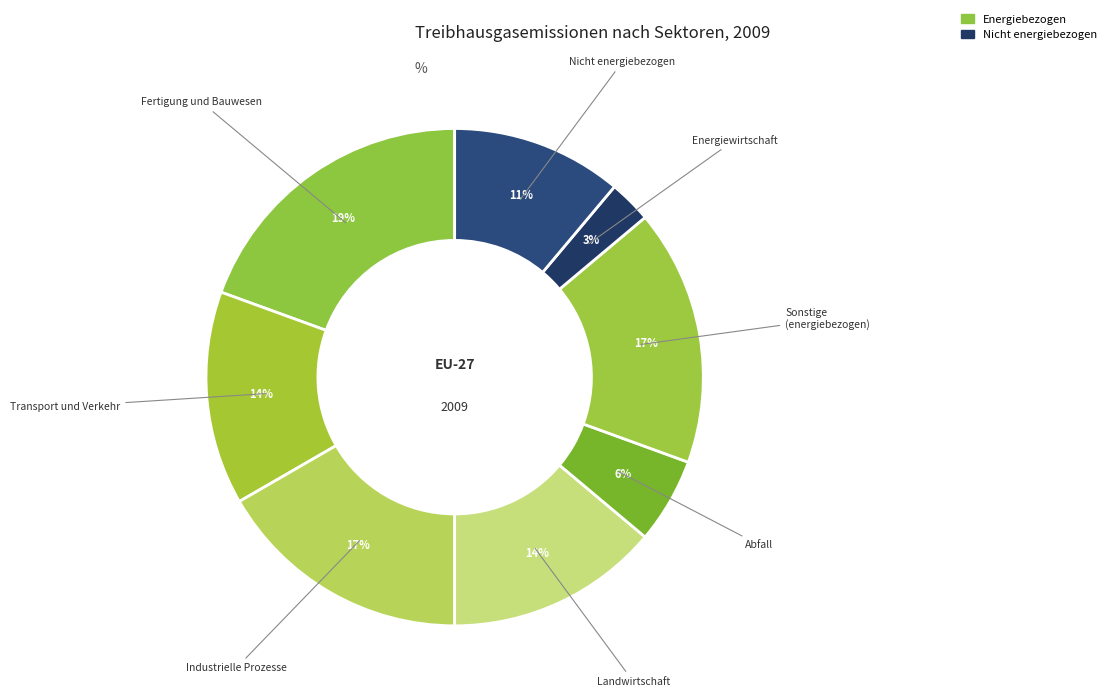

How many slices are in this pie chart?

8